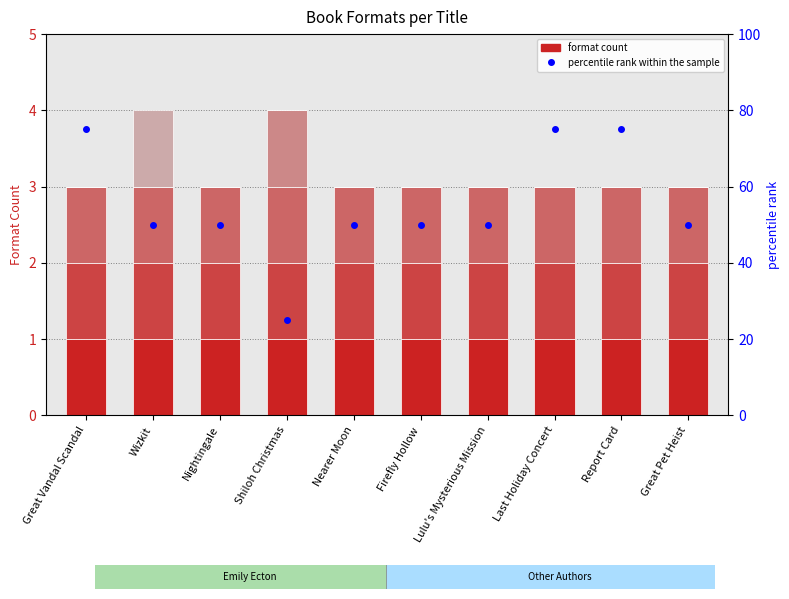

At how many categories does at least one series exceed 65?

3